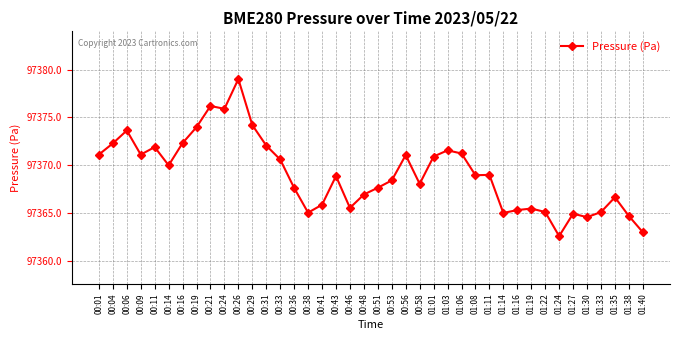

What is the label of the 16th point from the right?

01:01